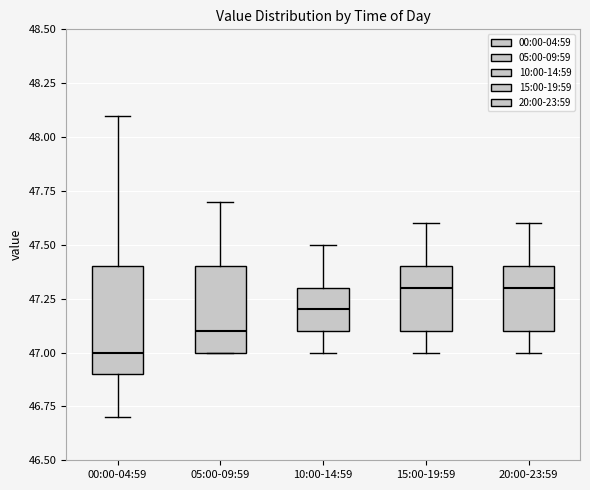

Reading left to right, transcribe this box plot: for each box, give where its median line is, the range the box spans, and where its two whiskers end, as read against the y-axis. The values are not printed on the chart, so give them approximately, as read against the axis.

00:00-04:59: median 47.0, box 46.9 to 47.4, whiskers 46.7 to 48.1
05:00-09:59: median 47.1, box 47.0 to 47.4, whiskers 47.0 to 47.7
10:00-14:59: median 47.2, box 47.1 to 47.3, whiskers 47.0 to 47.5
15:00-19:59: median 47.3, box 47.1 to 47.4, whiskers 47.0 to 47.6
20:00-23:59: median 47.3, box 47.1 to 47.4, whiskers 47.0 to 47.6